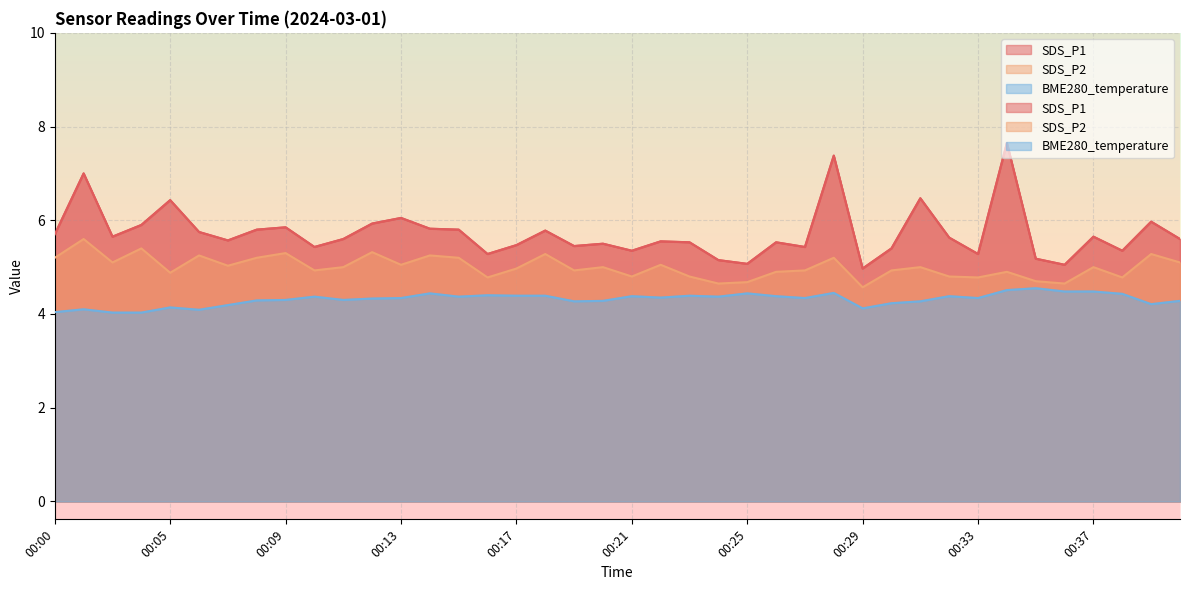

Reading left to right, what are all the values shown in this chart?

SDS_P1: 5.7	7.0	5.7	5.9	6.4	5.8	5.6	5.8	5.8	5.4	5.6	5.9	6.0	5.8	5.8	5.3	5.5	5.8	5.5	5.5	5.3	5.5	5.5	5.2	5.1	5.5	5.4	7.4	5.0	5.4	6.5	5.6	5.3	7.7	5.2	5.0	5.7	5.3	6.0	5.6
SDS_P2: 5.2	5.6	5.1	5.4	4.9	5.2	5.0	5.2	5.3	4.9	5.0	5.3	5.0	5.2	5.2	4.8	5.0	5.3	4.9	5.0	4.8	5.0	4.8	4.7	4.7	4.9	4.9	5.2	4.6	4.9	5.0	4.8	4.8	4.9	4.7	4.7	5.0	4.8	5.3	5.1
BME280_temperature: 4.0	4.1	4.0	4.0	4.1	4.1	4.2	4.3	4.3	4.4	4.3	4.3	4.3	4.4	4.4	4.4	4.4	4.4	4.3	4.3	4.4	4.3	4.4	4.4	4.4	4.4	4.3	4.5	4.1	4.2	4.3	4.4	4.3	4.5	4.5	4.5	4.5	4.4	4.2	4.3